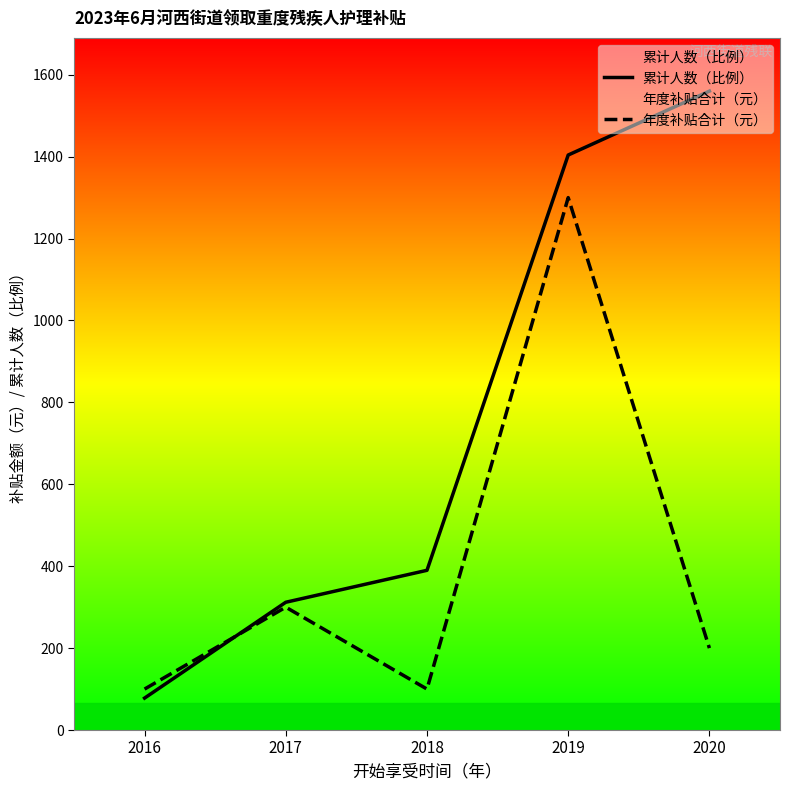

What is the lowest value of the 累计人数（比例） series?

78